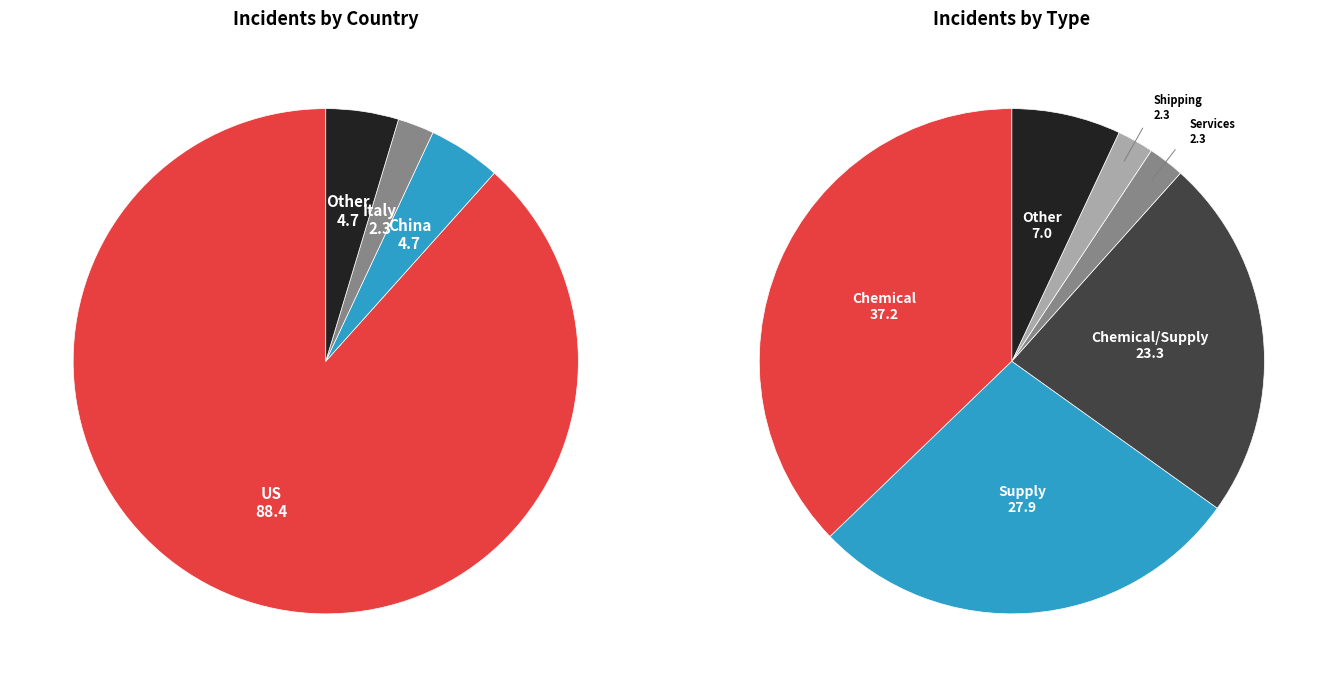

Do Italy and Other together represent more than half of the pie?

No